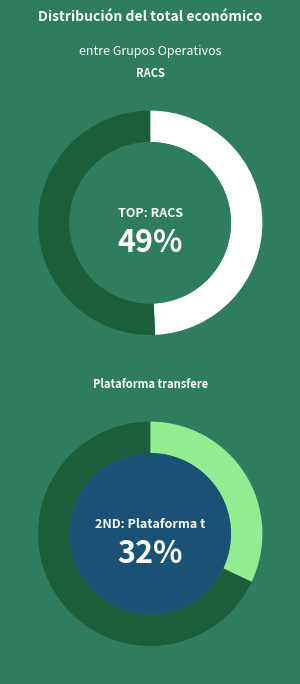

Is CONTROL the majority of the pie?

No